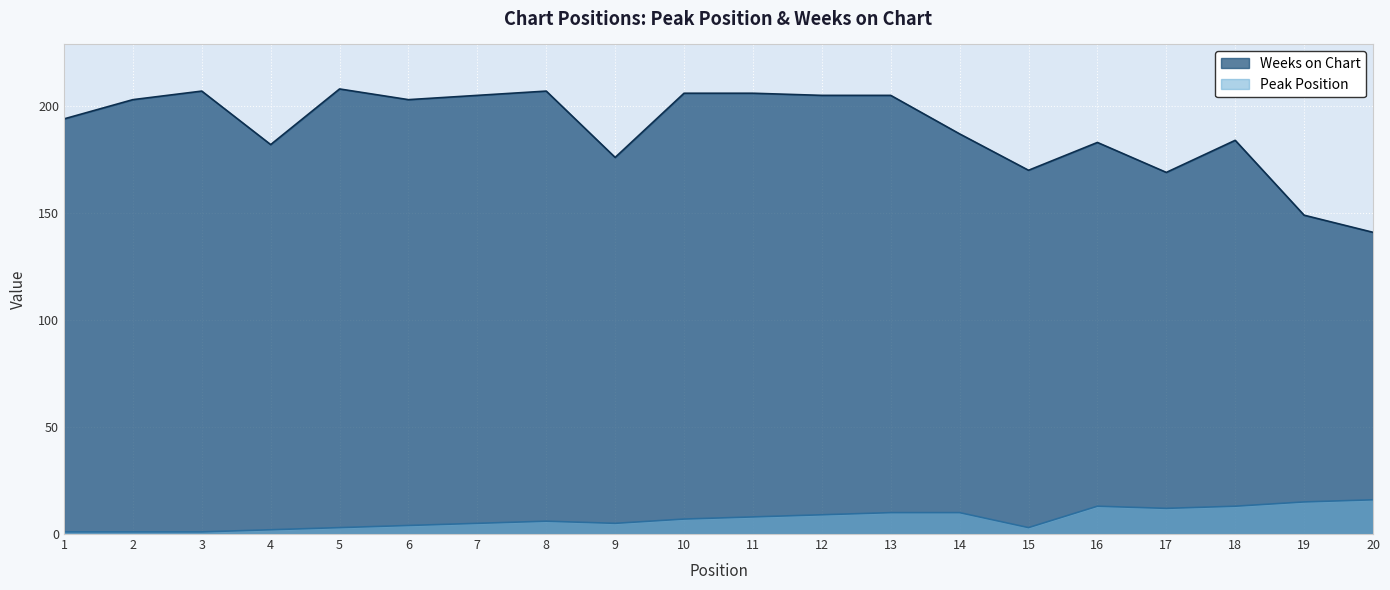

Reading left to right, what are all the values shown in this chart?

Peak Position: 1=1	2=1	3=1	4=2	5=3	6=4	7=5	8=6	9=5	10=7	11=8	12=9	13=10	14=10	15=3	16=13	17=12	18=13	19=15	20=16
Weeks on Chart: 1=194	2=203	3=207	4=182	5=208	6=203	7=205	8=207	9=176	10=206	11=206	12=205	13=205	14=187	15=170	16=183	17=169	18=184	19=149	20=141